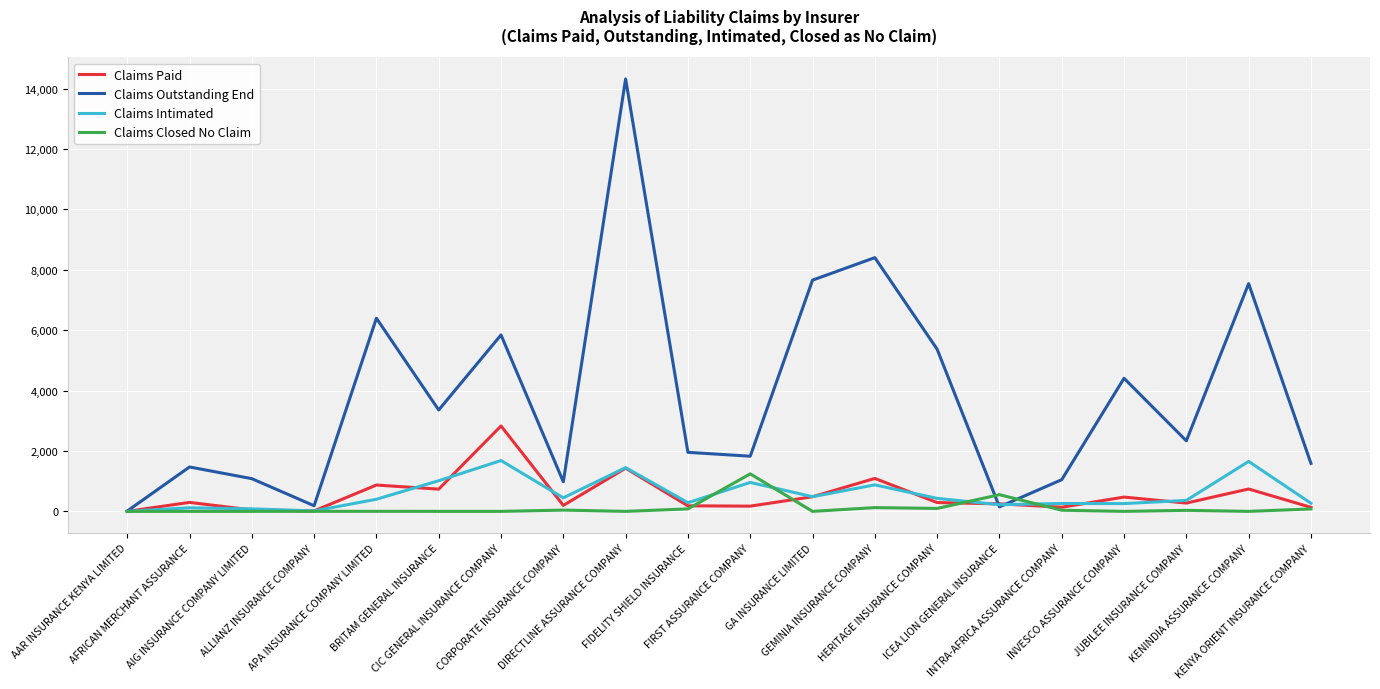

What is the highest value of the Claims Intimated series?

1683